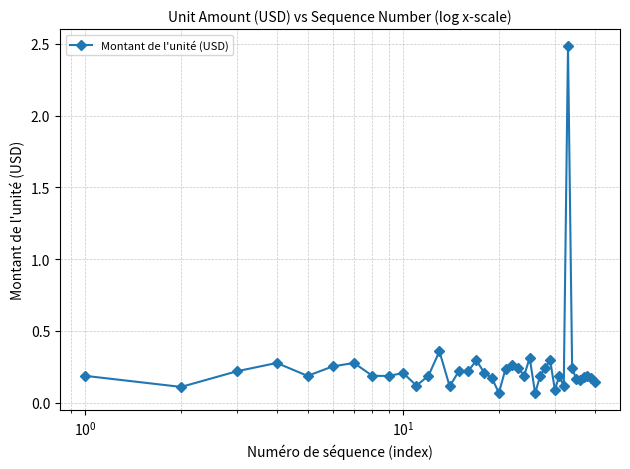

How many categories are shown in the chart?

40